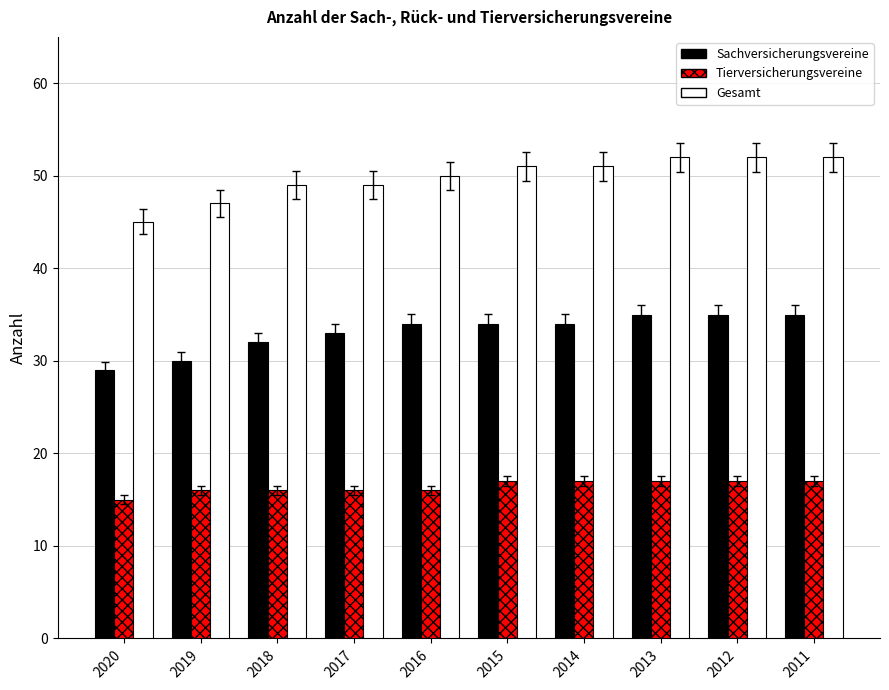

What are all the series names shown in the legend?

Sachversicherungsvereine, Tierversicherungsvereine, Gesamt